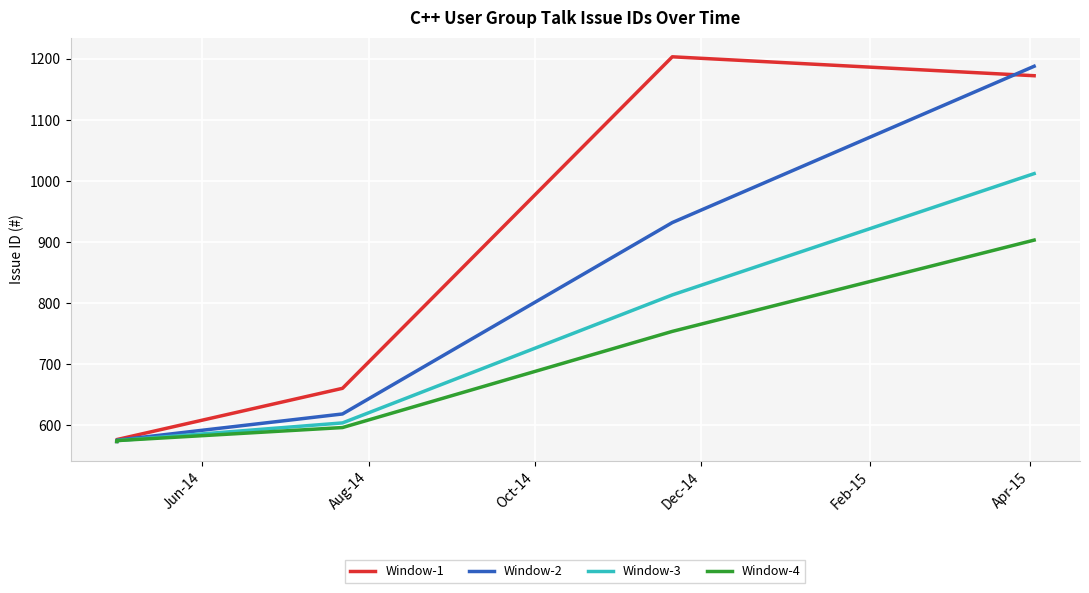

What is the lowest value of the Window-2 series?

573.0